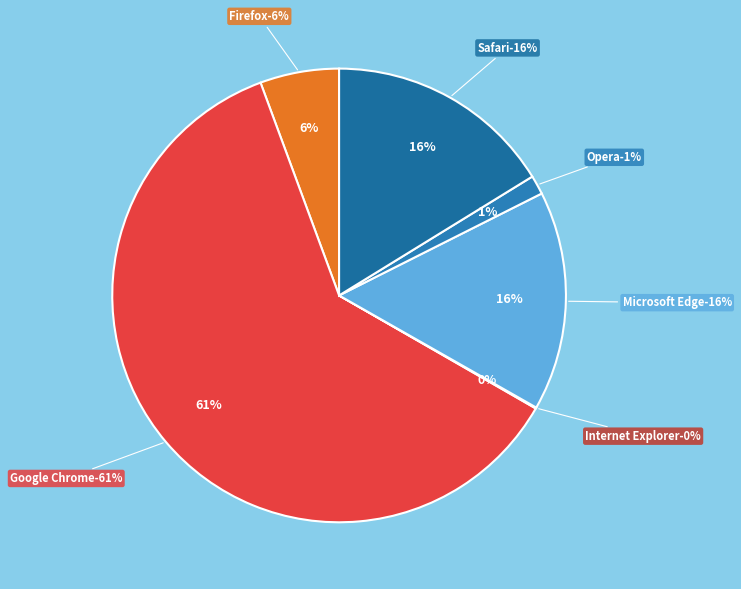

True or false: Opera accounts for 8% of the total.

False